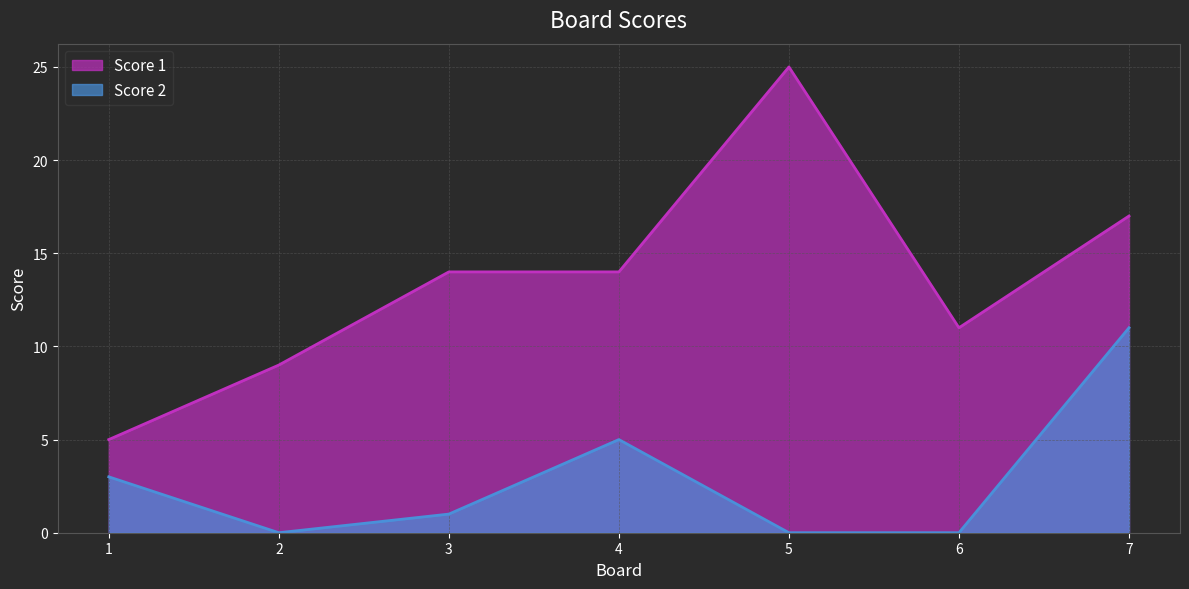

True or false: Score 1 has a value of 14 at 3.

True